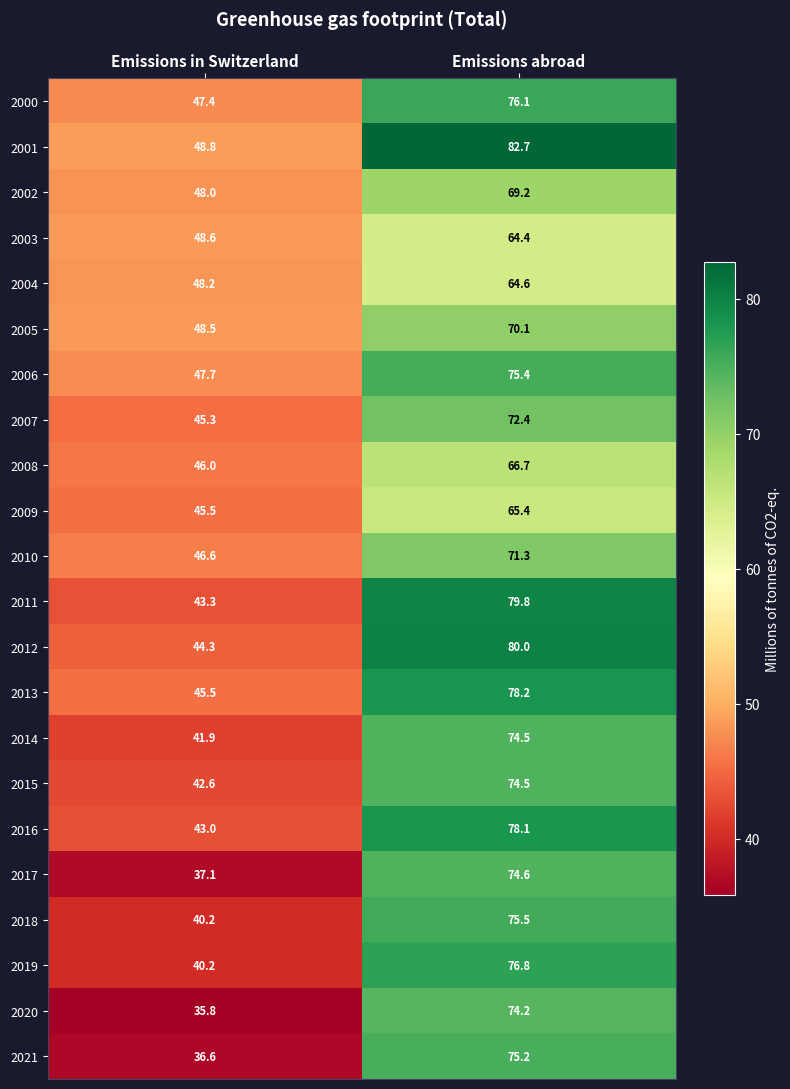

What is the approximate value of 2016 at Emissions in Switzerland?

43.0